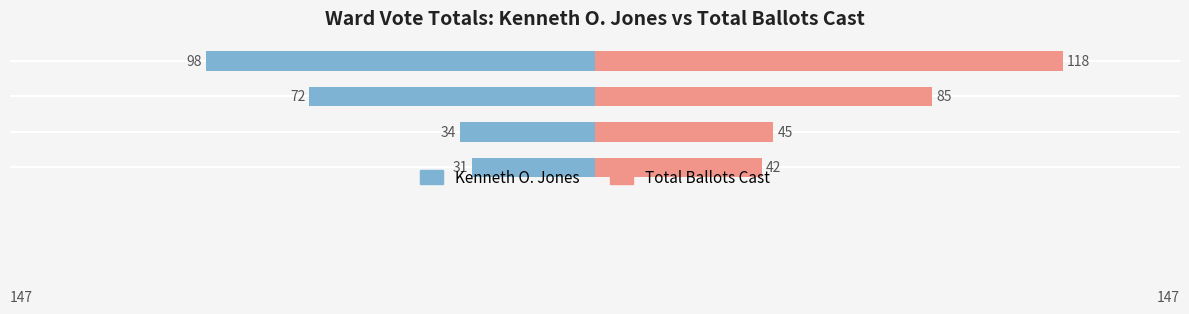

What are all the series names shown in the legend?

Kenneth O. Jones, Total Ballots Cast